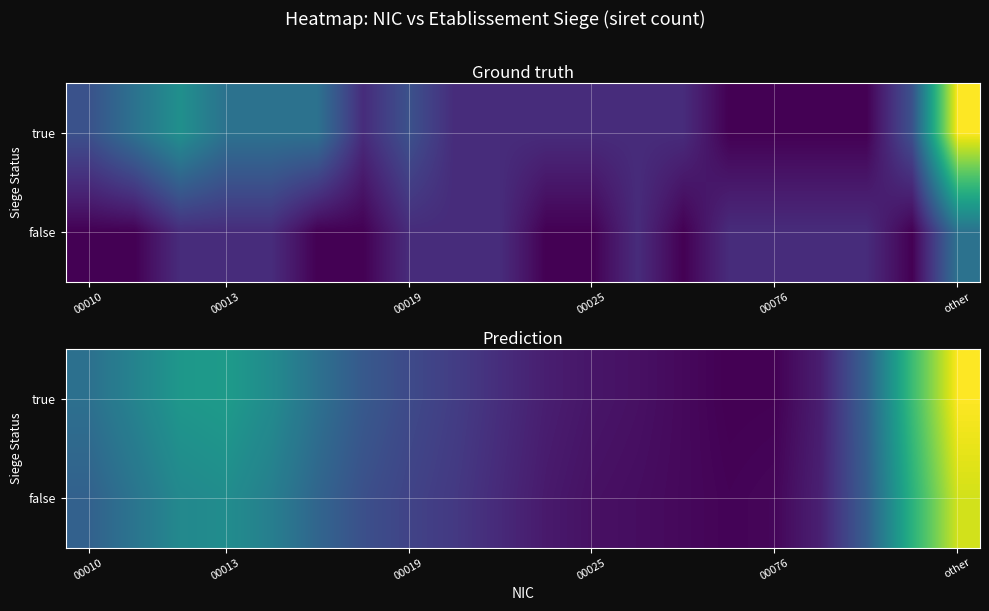

List the series in order of their peak value, lowest first.

false, true